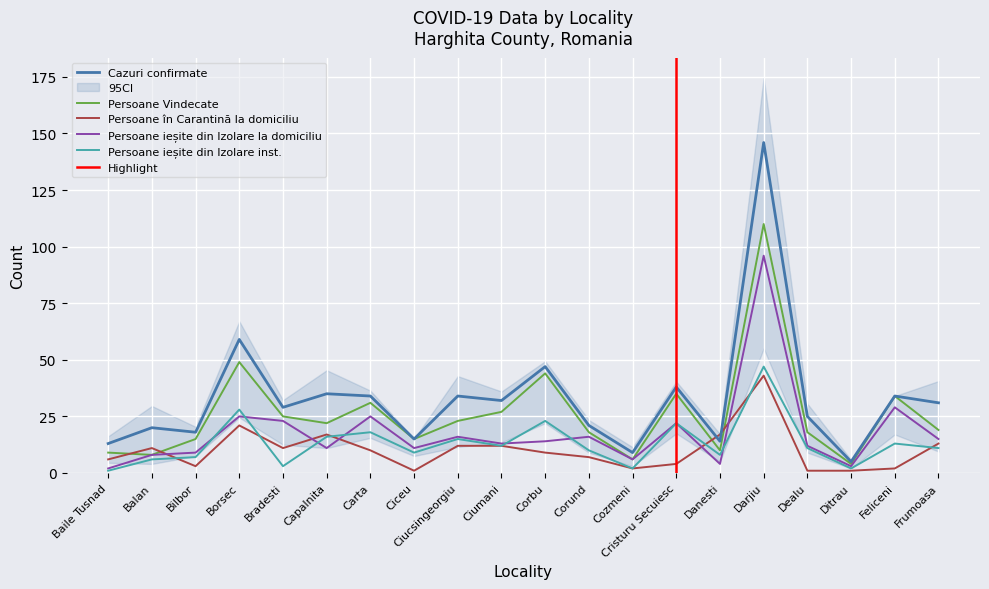

Reading left to right, transcribe all the data shown in this chart.

Persoane Vindecate: 9	8	15	49	25	22	31	15	23	27	44	18	6	35	10	110	18	4	34	19
Cazuri confirmate: 13	20	18	59	29	35	34	15	34	32	47	21	9	38	14	146	25	5	34	31
Persoane ieșite din Izolare la domiciliu: 2	8	9	25	23	11	25	11	16	13	14	16	6	22	4	96	12	3	29	15
Persoane în Carantină la domiciliu: 6	11	3	21	11	17	10	1	12	12	9	7	2	4	17	43	1	1	2	13
Persoane ieșite din Izolare inst.: 1	6	7	28	3	16	18	9	15	12	23	10	2	22	8	47	11	2	13	11